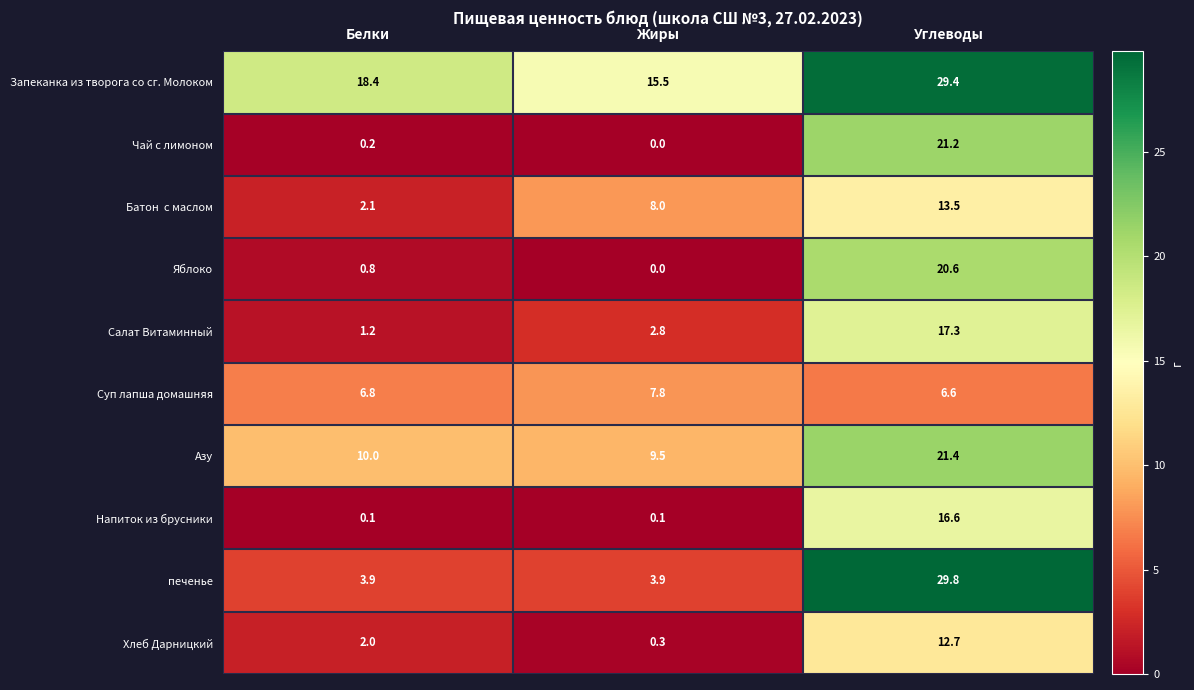

At which category is the sum across all series the highest?

Углеводы